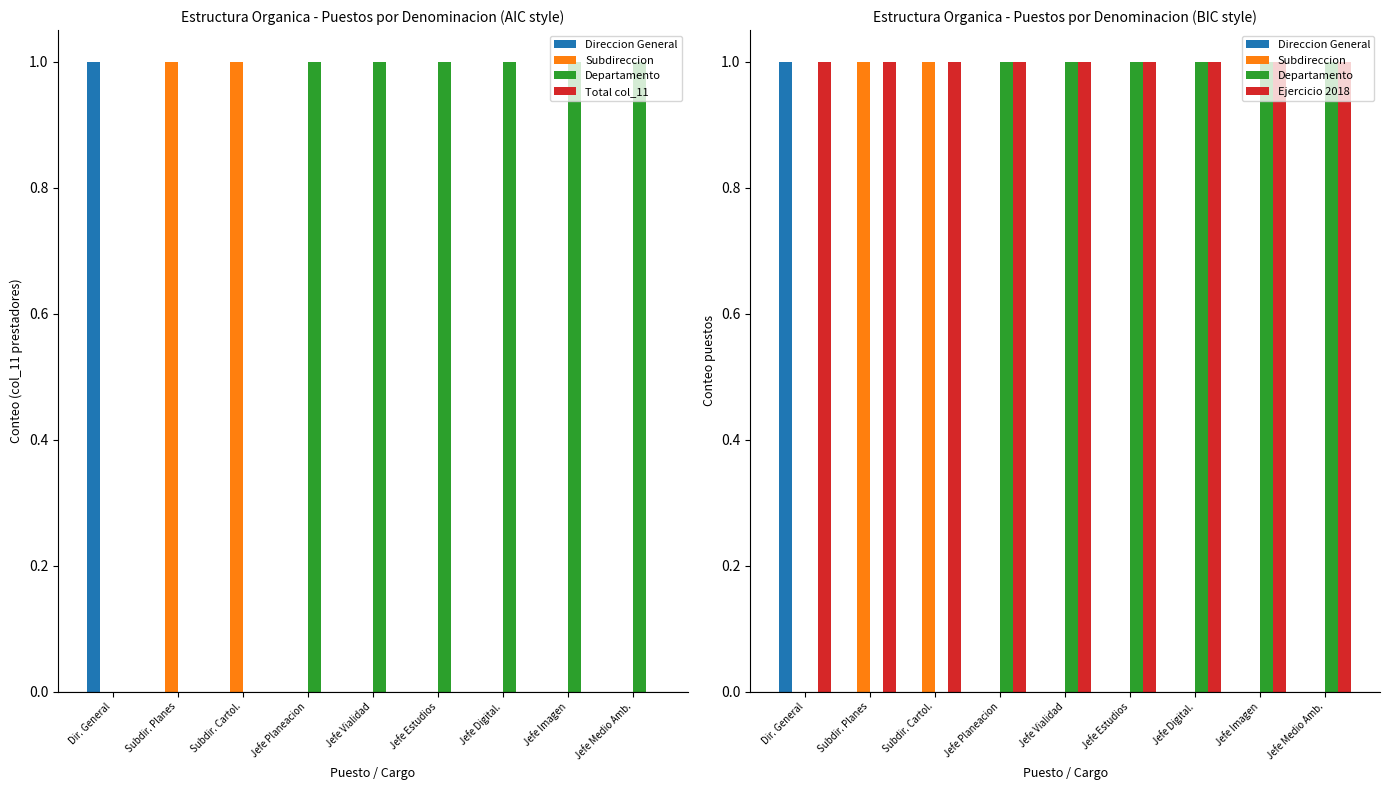

Which series has the largest total across all categories?

Ejercicio 2018